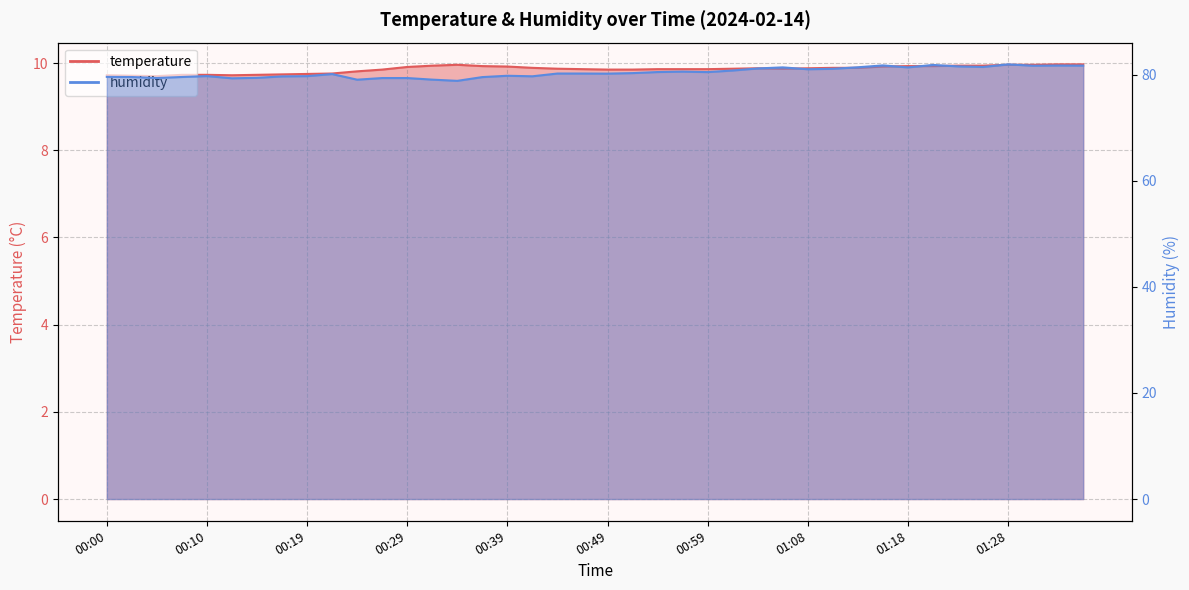

What is the average value of the temperature series?

9.9